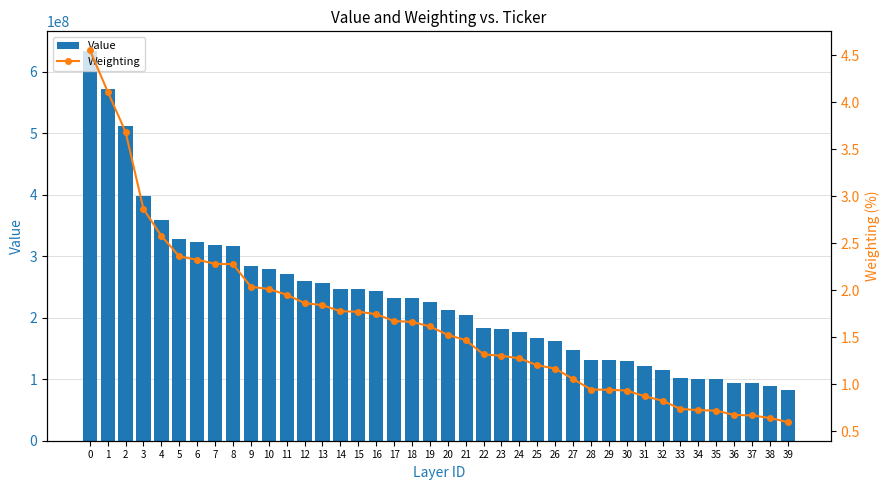

What is the value of the Value bar at the 26th from the left?

167237000